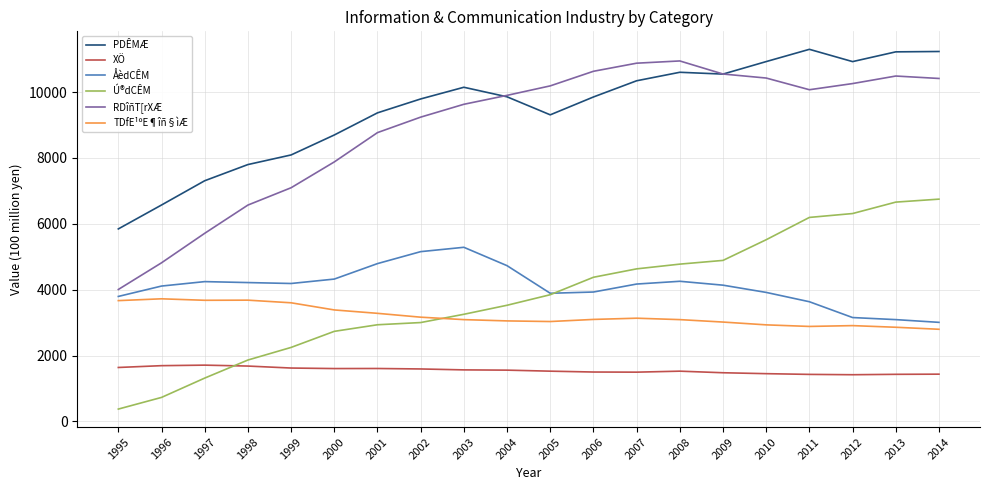

Rank the series at 2011 from lowest to highest value.

XÖ, TDfE¹ºE¶îñ§ìÆ, ÅèdCÊM, Ú®dCÊM, RDîñT[rXÆ, PDÊMÆ